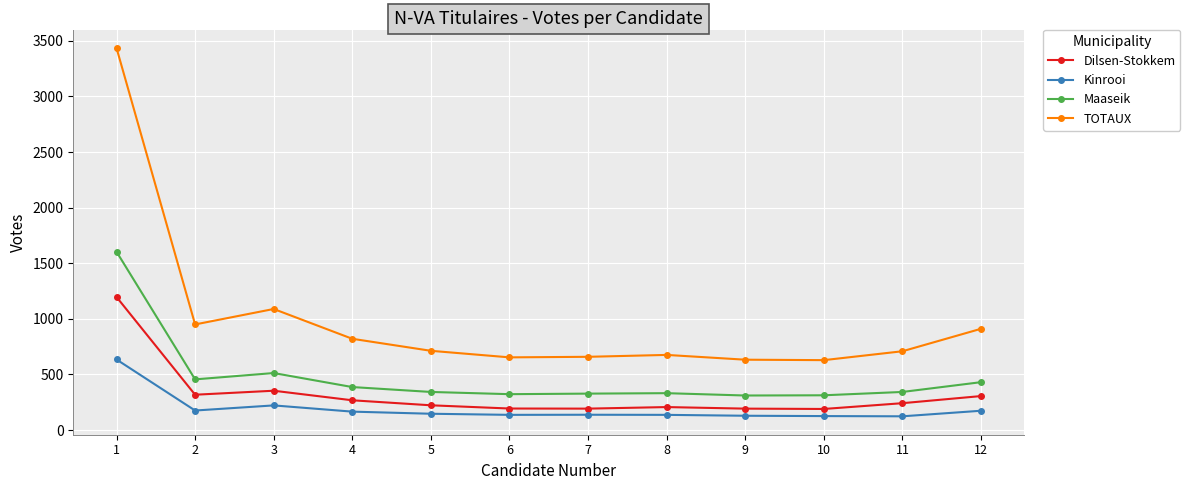

True or false: Maaseik and TOTAUX intersect in this chart.

False